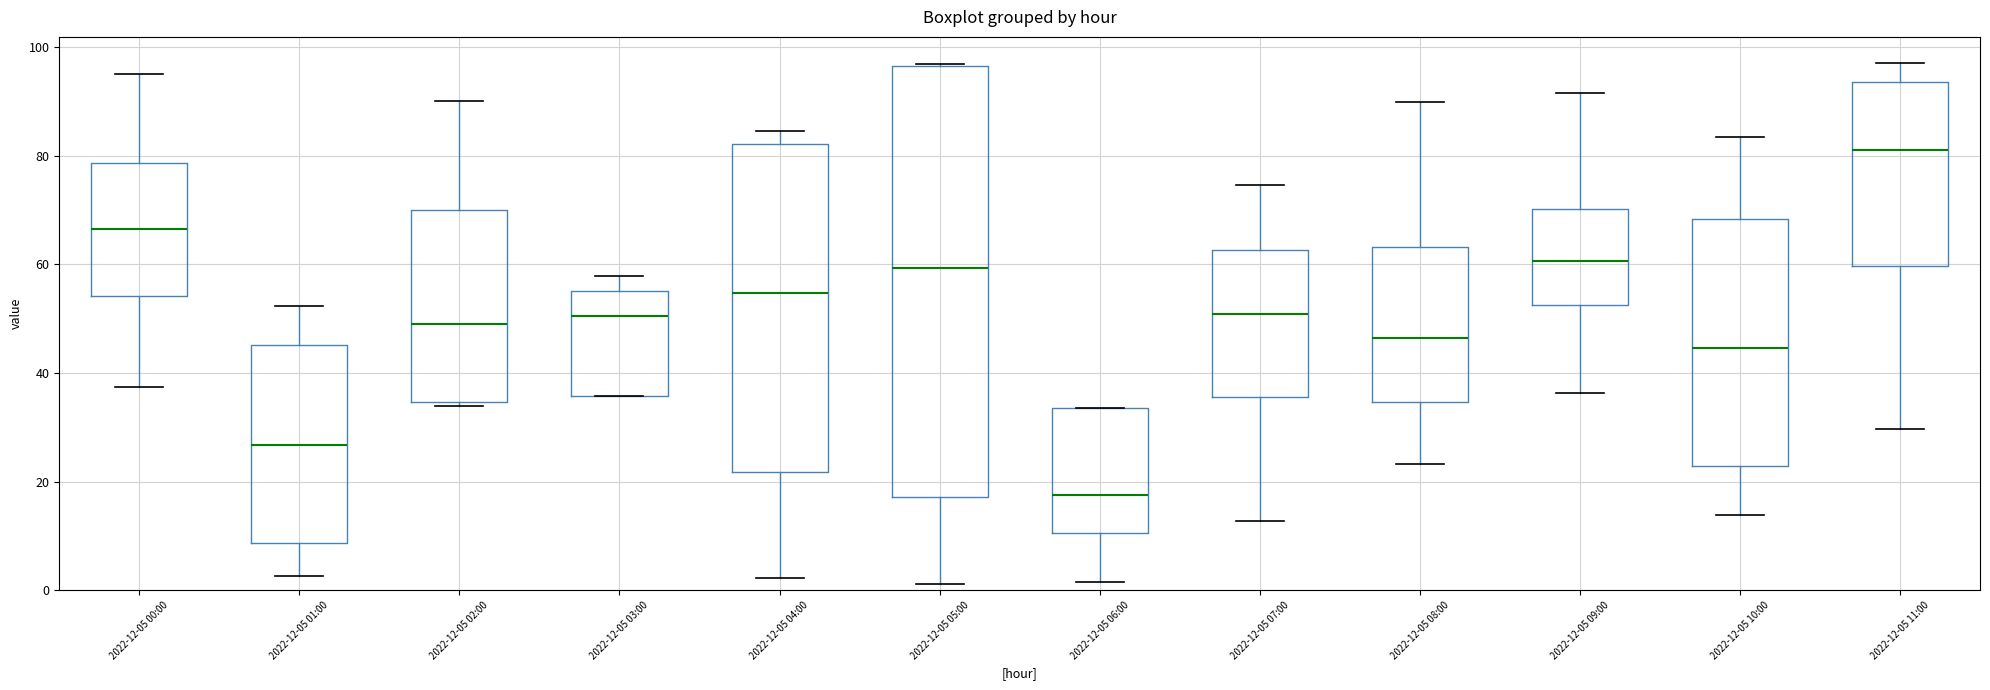

Reading left to right, transcribe this box plot: for each box, give where its median line is, the range the box spans, and where its two whiskers end, as read against the y-axis. The values are not printed on the chart, so give them approximately, as read against the axis.

2022-12-05 00:00: median 66, box 54 to 78, whiskers 38 to 96
2022-12-05 01:00: median 26, box 8 to 46, whiskers 2 to 52
2022-12-05 02:00: median 50, box 34 to 70, whiskers 34 (just below the box's lower edge) to 90
2022-12-05 03:00: median 50, box 36 to 56, whiskers 36 to 58
2022-12-05 04:00: median 54, box 22 to 82, whiskers 2 to 84
2022-12-05 05:00: median 60, box 18 to 96, whiskers 2 to 96
2022-12-05 06:00: median 18, box 10 to 34, whiskers 2 to 34
2022-12-05 07:00: median 50, box 36 to 62, whiskers 12 to 74
2022-12-05 08:00: median 46, box 34 to 64, whiskers 24 to 90
2022-12-05 09:00: median 60, box 52 to 70, whiskers 36 to 92
2022-12-05 10:00: median 44, box 22 to 68, whiskers 14 to 84
2022-12-05 11:00: median 82, box 60 to 94, whiskers 30 to 98